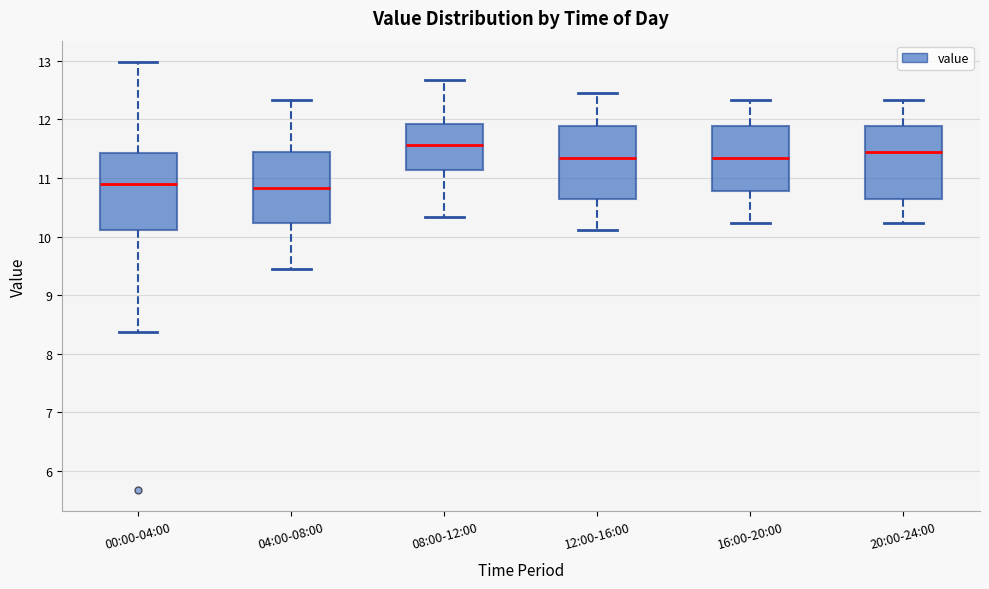

Where does the upper whisker of the box for 08:00-12:00 end on the y-axis? The values are not printed on the chart, so give them approximately, as read against the axis.

12.7